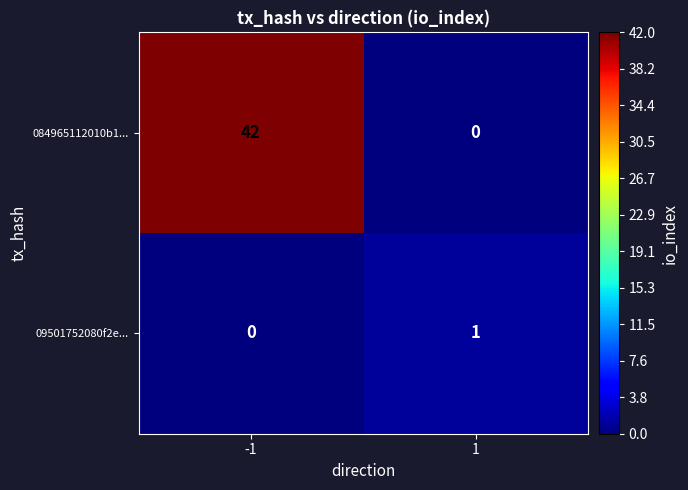

What is the greatest value displayed?

42